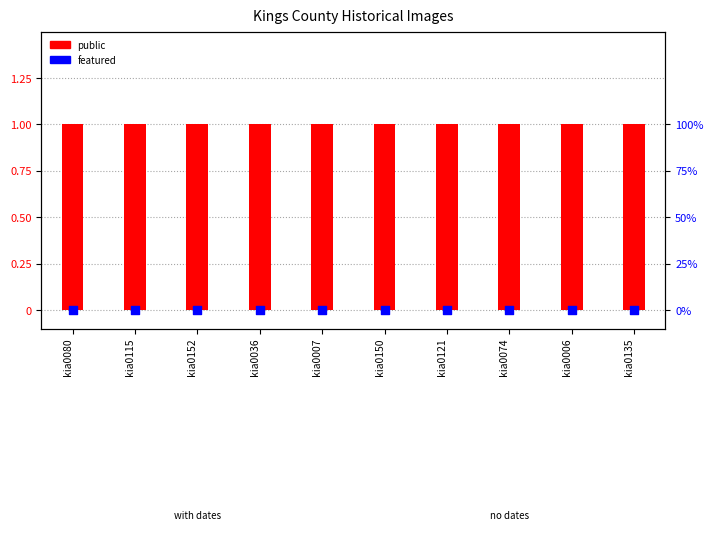

What is the total value across all series at kia0036?

1